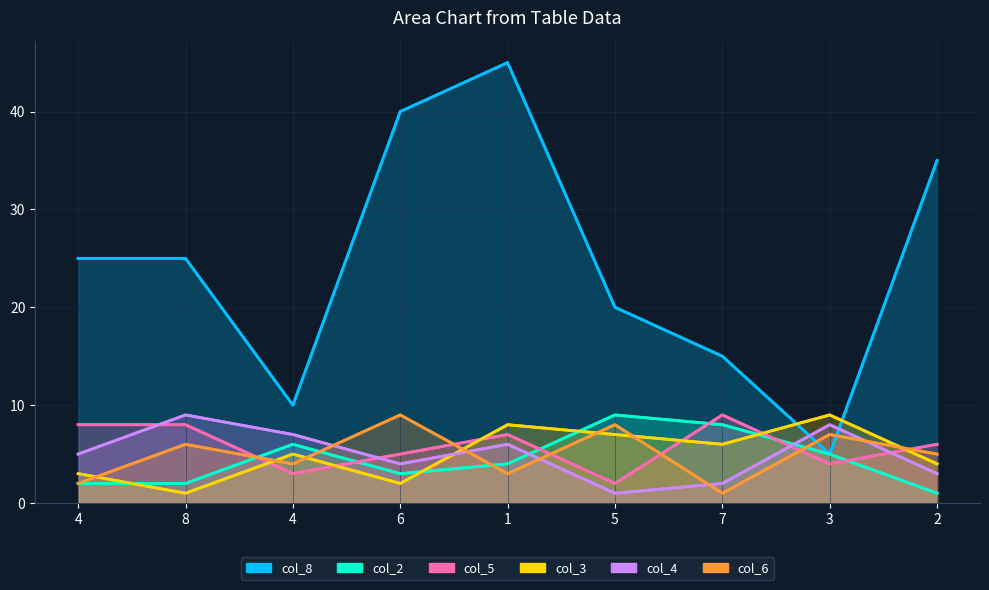

What is the maximum value shown in the chart?

45